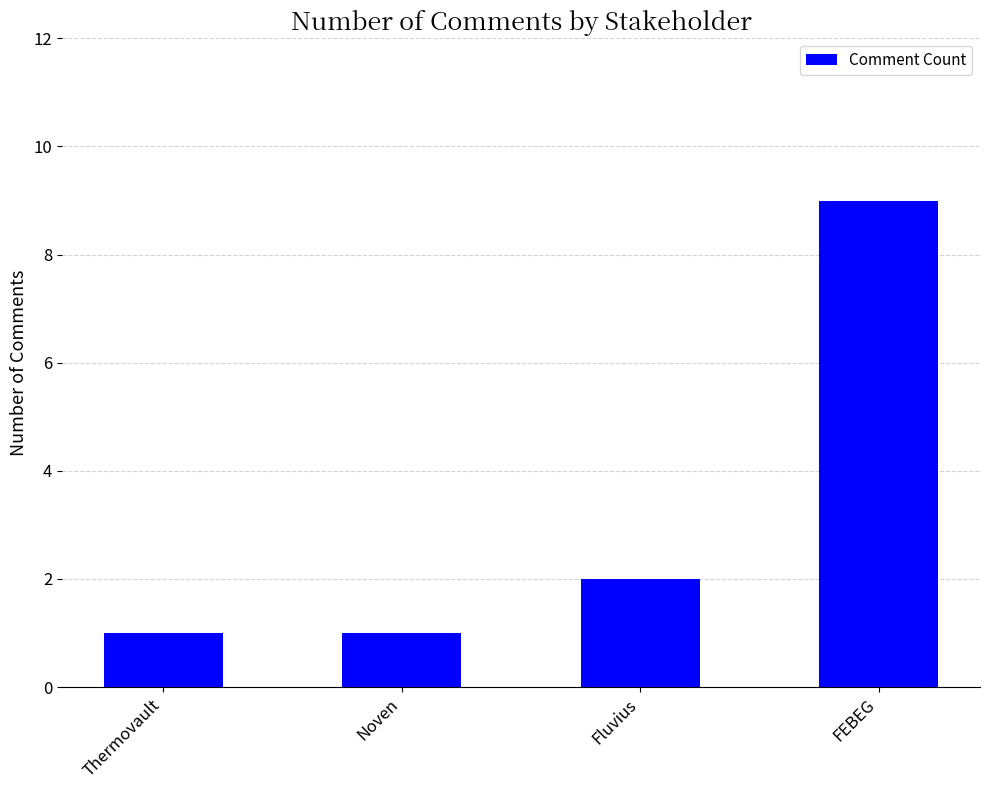

Which category has the highest value across all series?

FEBEG